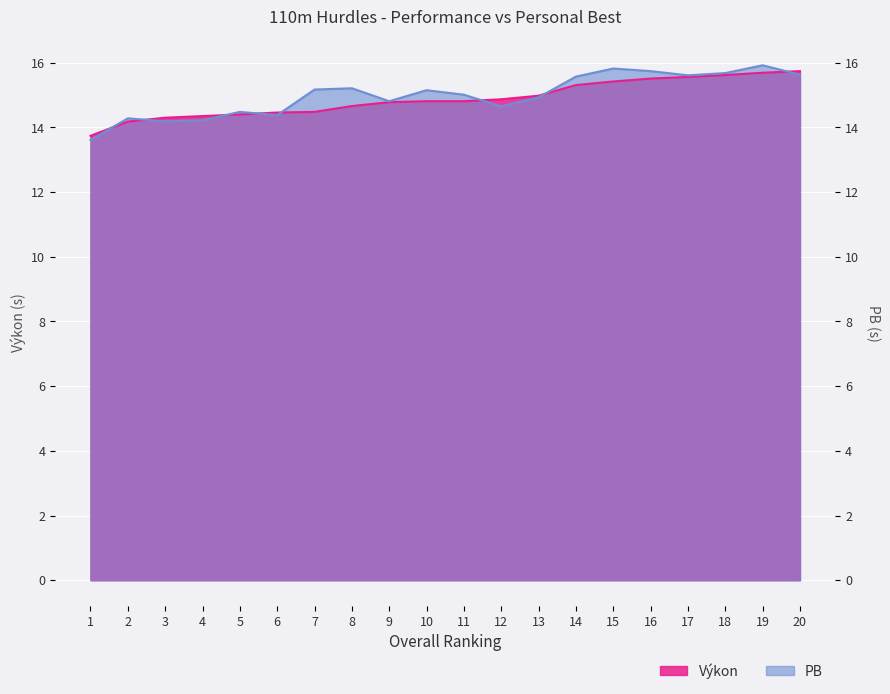

Does the chart display data point markers on the line(s)?

No